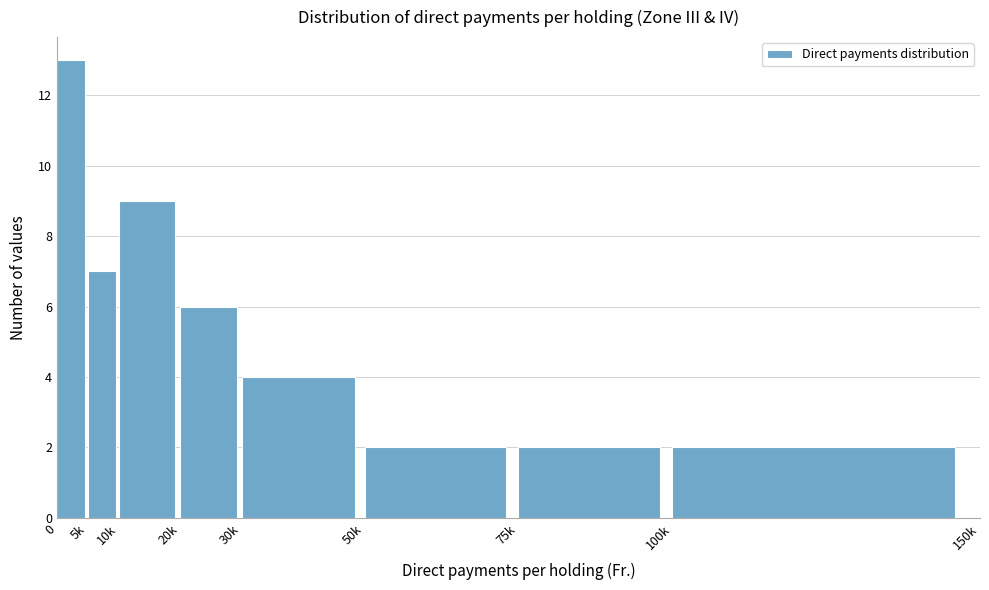

Reading left to right, what are all the values shown in this chart?

13	7	9	6	4	2	2	2